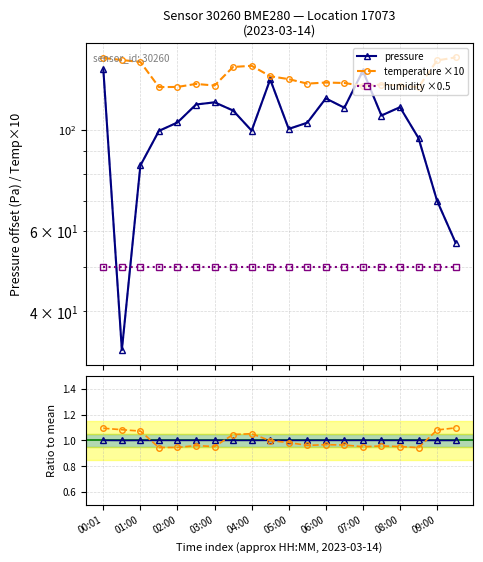

True or false: humidity ×0.5 has more than 0 points higher than both neighbors.

False